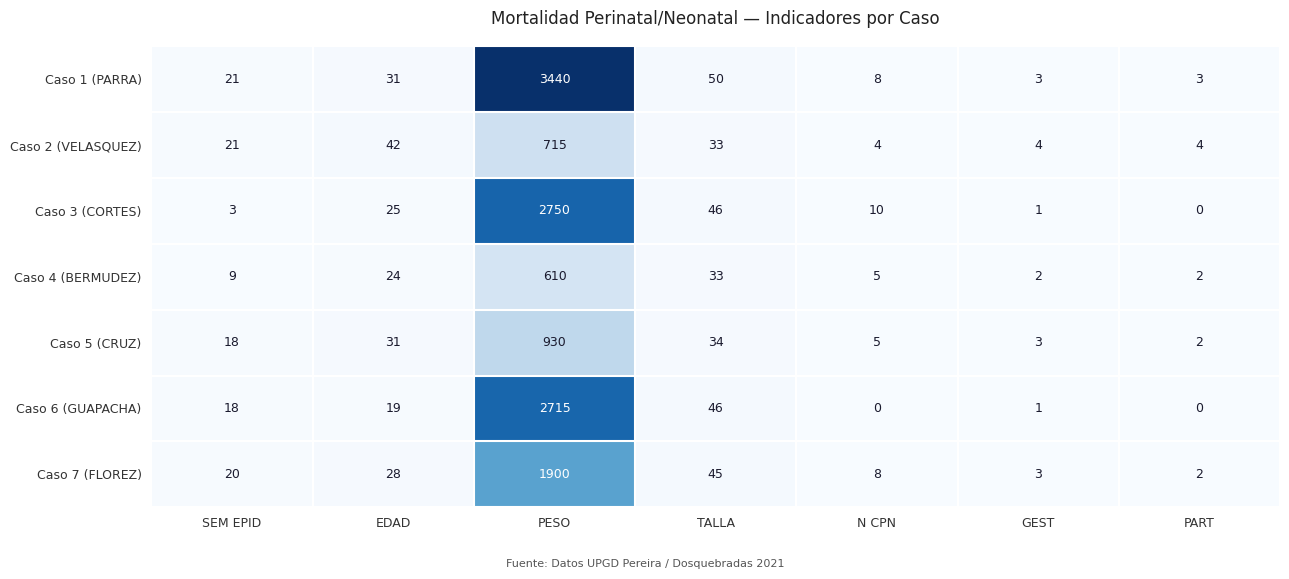

What is the sum of all Caso 2 (VELASQUEZ) values?

823